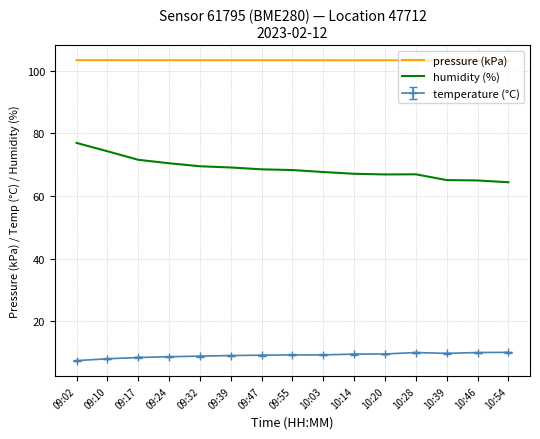

In pressure (kPa), how many points are lower than both neighbors (excluding endpoints)?

4